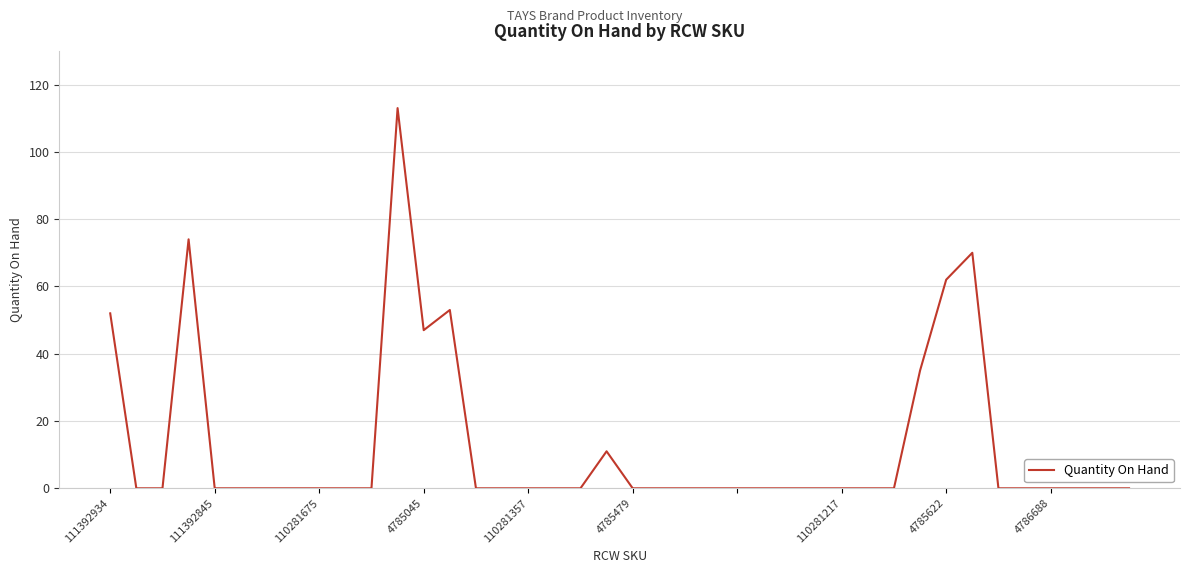

What is the maximum value shown in the chart?

113